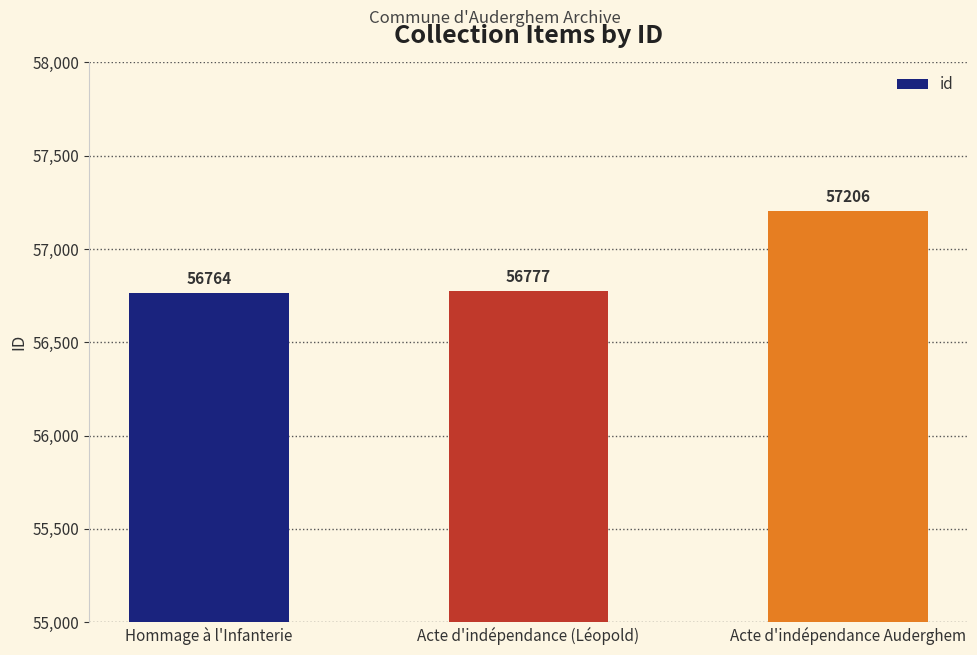

What is the value of the 2nd bar from the left?

56777